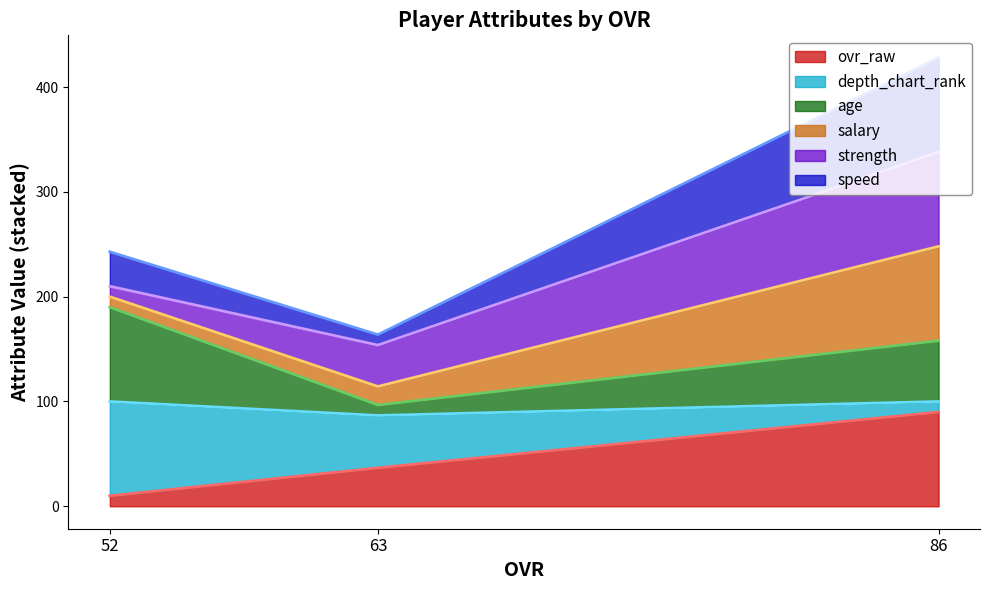

The ovr_raw series shows 90.0 at 86. True or false?

True